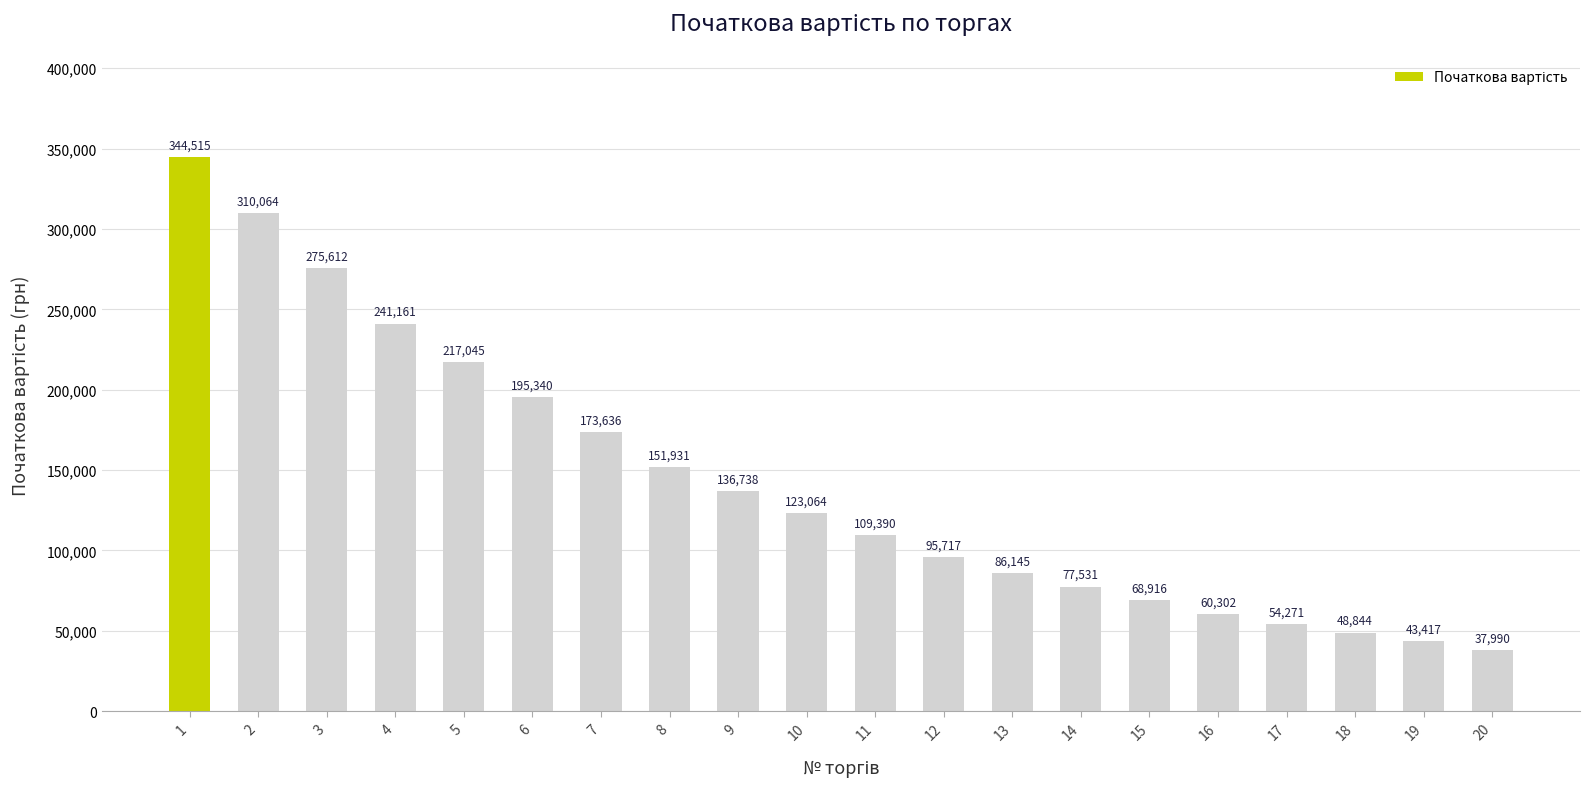

What is the maximum value shown in the chart?

344515.3